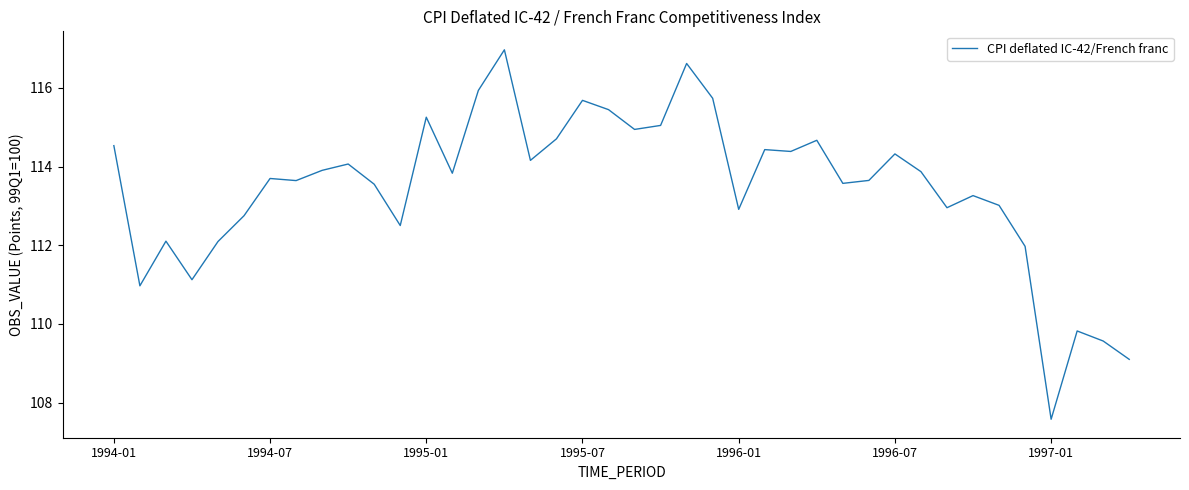

What is the smallest value displayed?

107.6